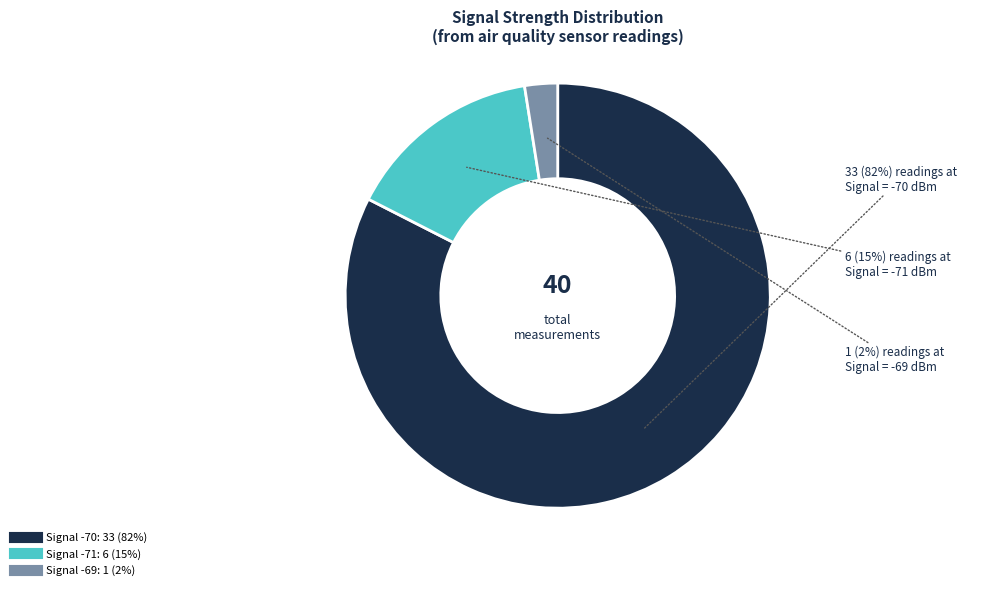

To the nearest percent, what is the average slice percentage?

33%